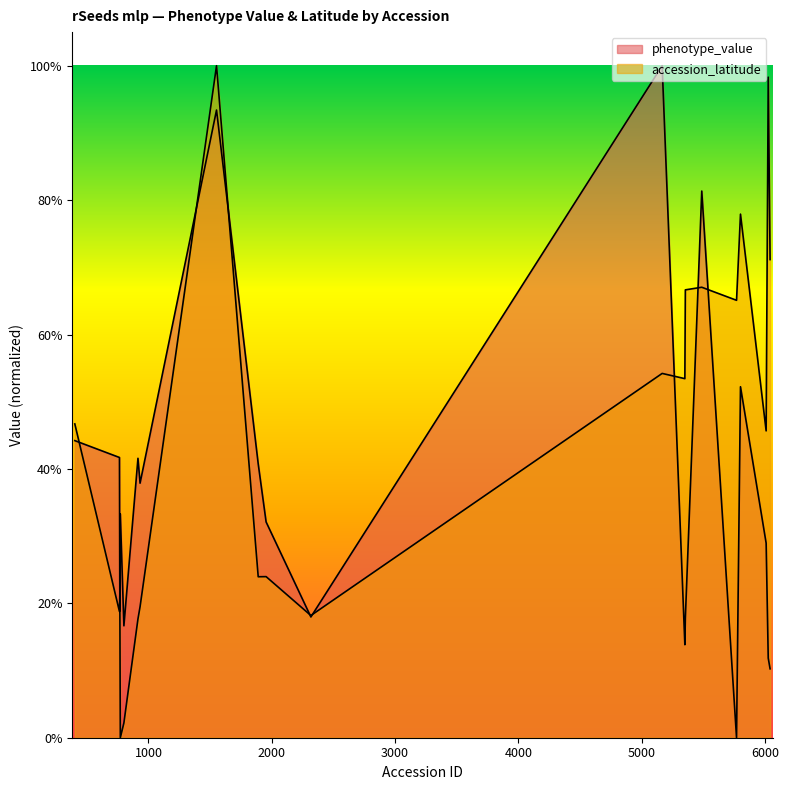

In accession_latitude, how many points are higher than both neighbors (excluding endpoints)?

7